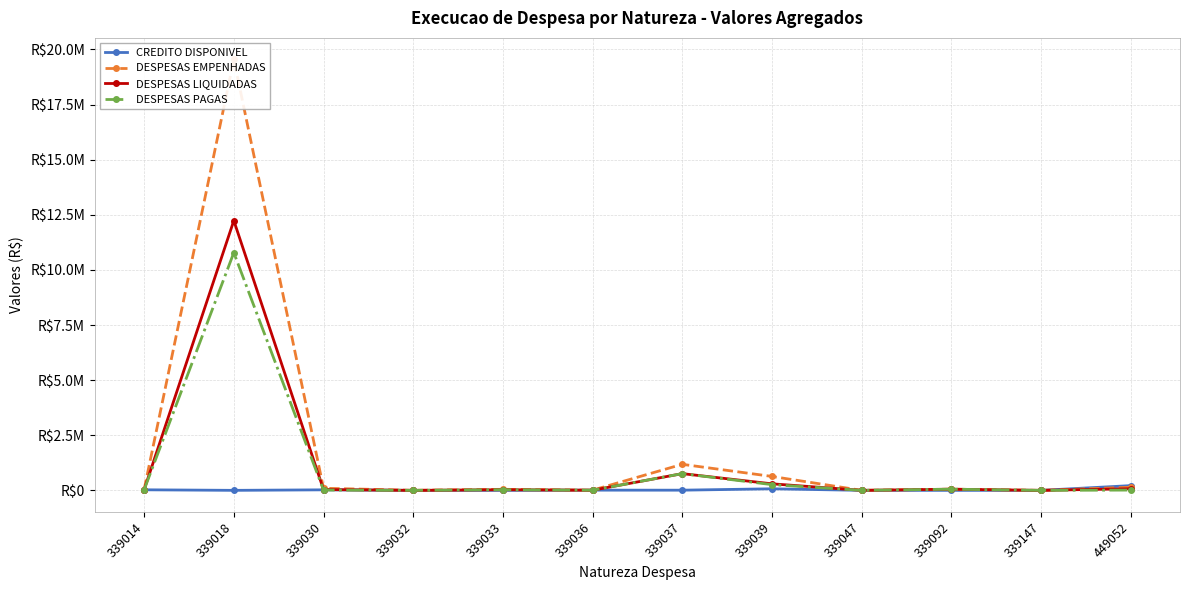

Read the CREDITO DISPONIVEL value at 339047.

500.0